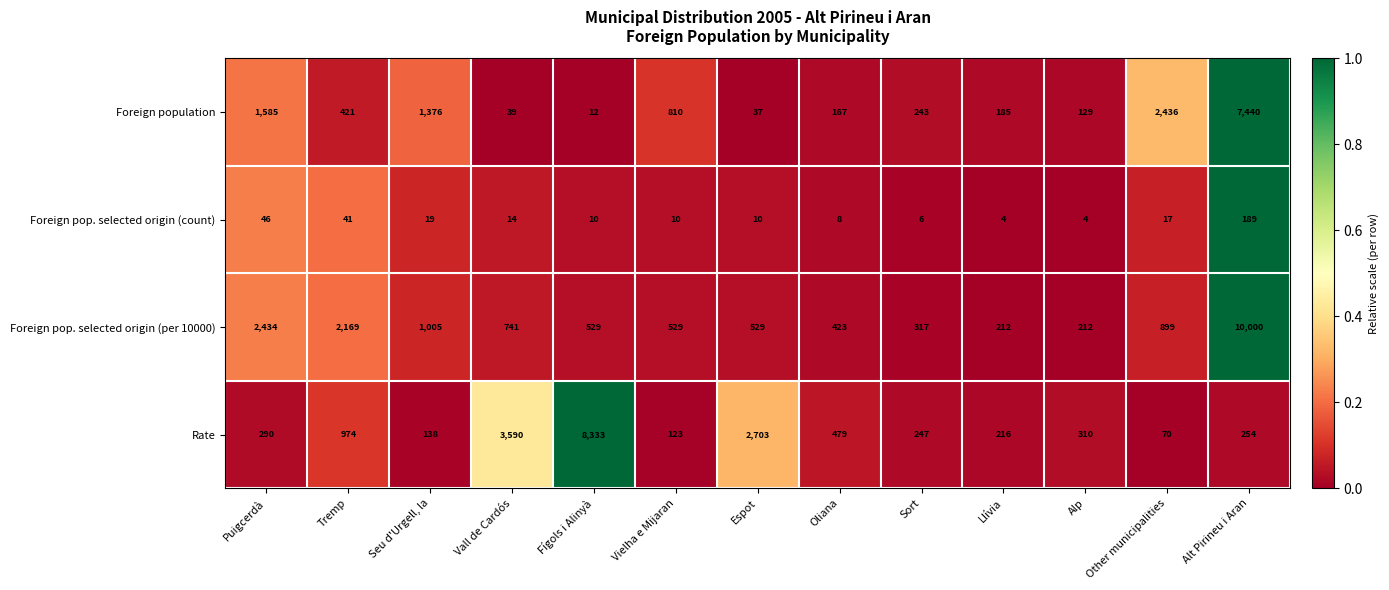

Which label corresponds to the largest value in the chart?

Alt Pirineu i Aran